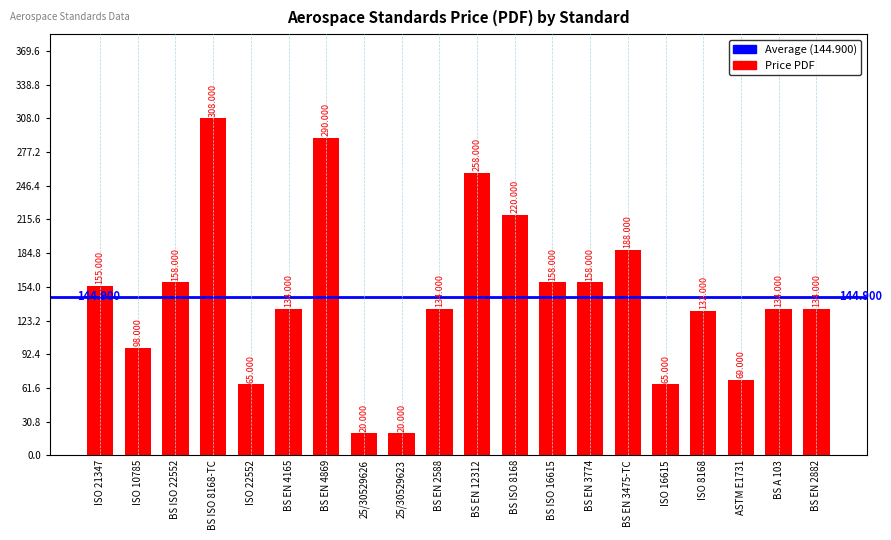

At which label does the data first exceed 134?

ISO 21347